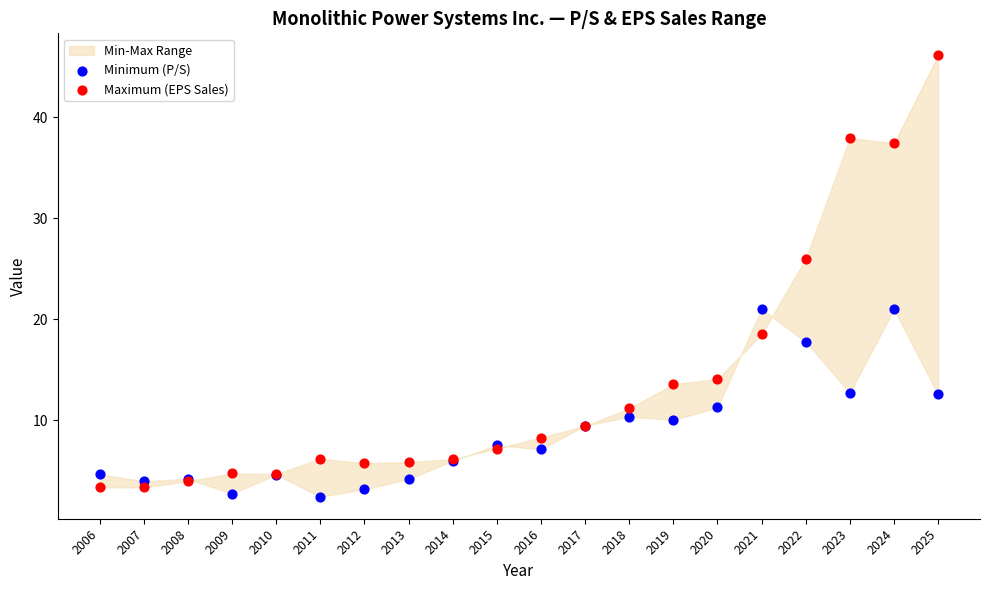

In the Maximum (EPS Sales) series, what Y value is closest to 24?

26.0